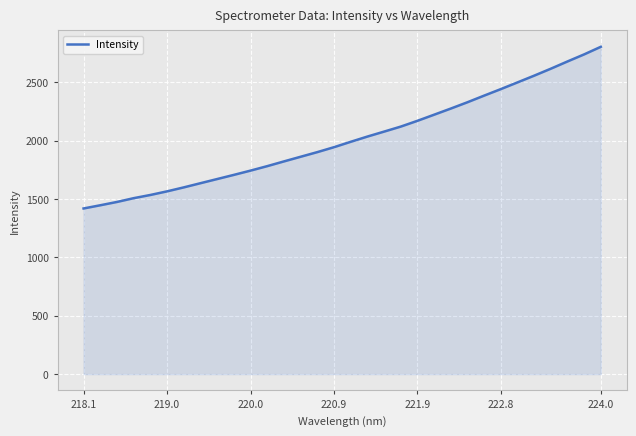

How many categories are shown in the chart?

32